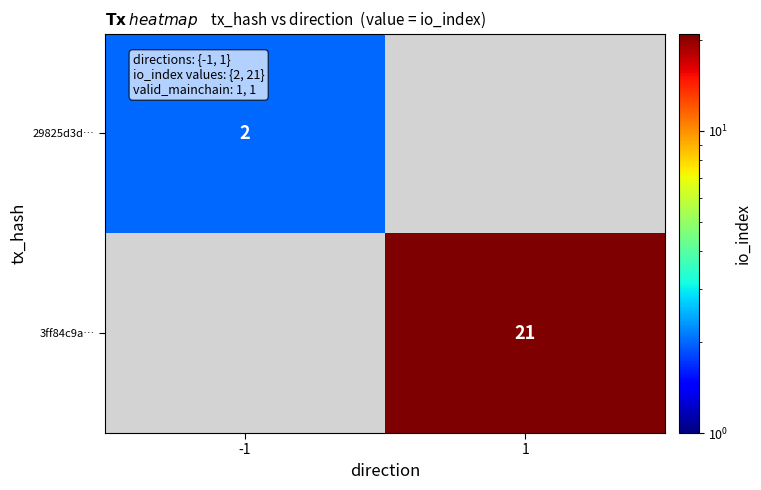

True or false: 29825d3d… has a value of 2 at -1.

True